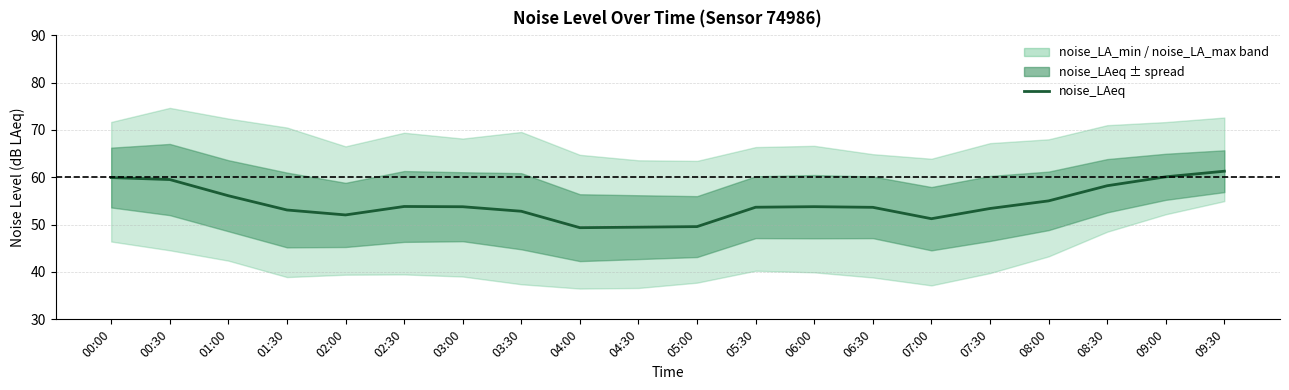

Reading left to right, list all the values displayed in this chart.

00:00=59.9	00:30=59.5	01:00=56.1	01:30=53.1	02:00=52.0	02:30=53.8	03:00=53.8	03:30=52.8	04:00=49.4	04:30=49.5	05:00=49.6	05:30=53.7	06:00=53.8	06:30=53.7	07:00=51.2	07:30=53.4	08:00=55.0	08:30=58.2	09:00=60.1	09:30=61.3